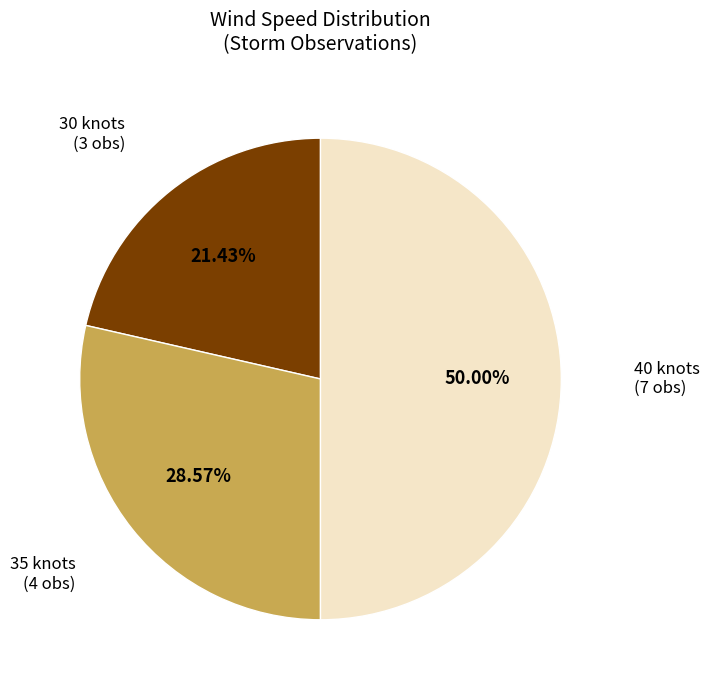

To the nearest percent, what is the average slice percentage?

33%